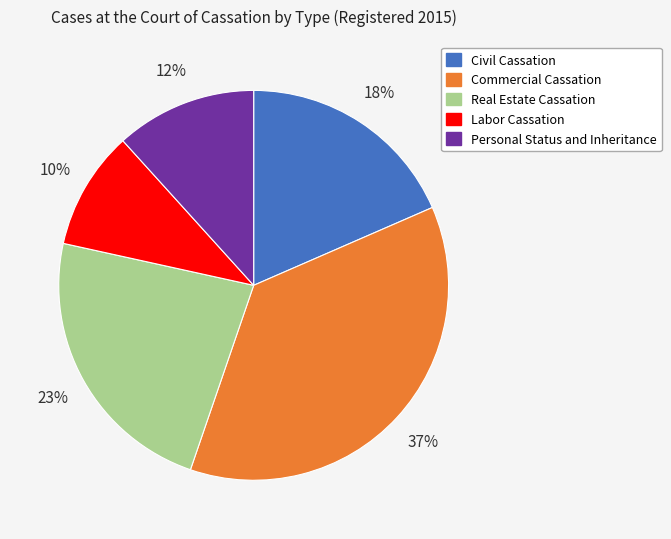

Is Personal Status and Inheritance the majority of the pie?

No